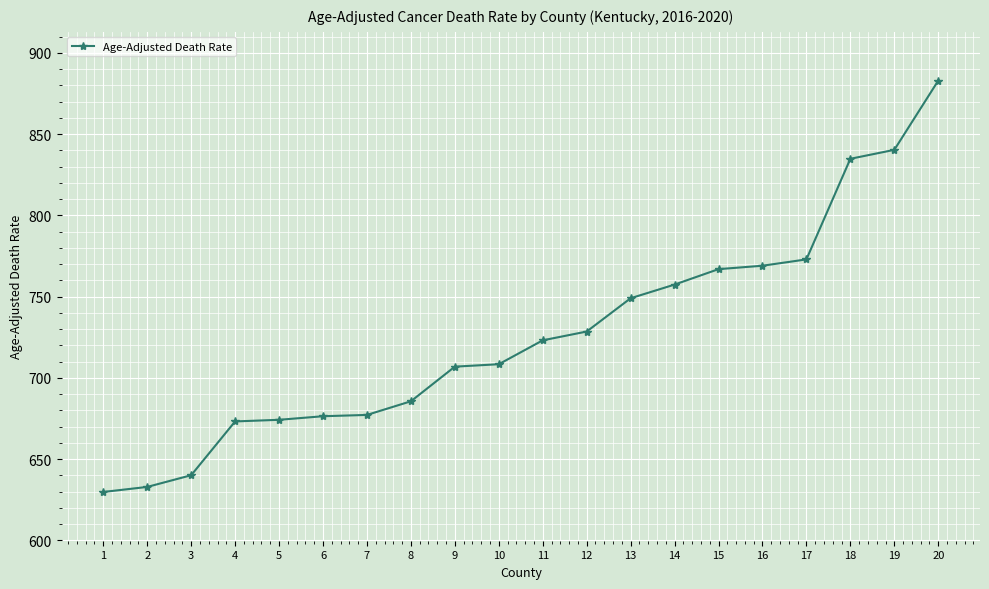

Which category has the lowest value across all series?

1